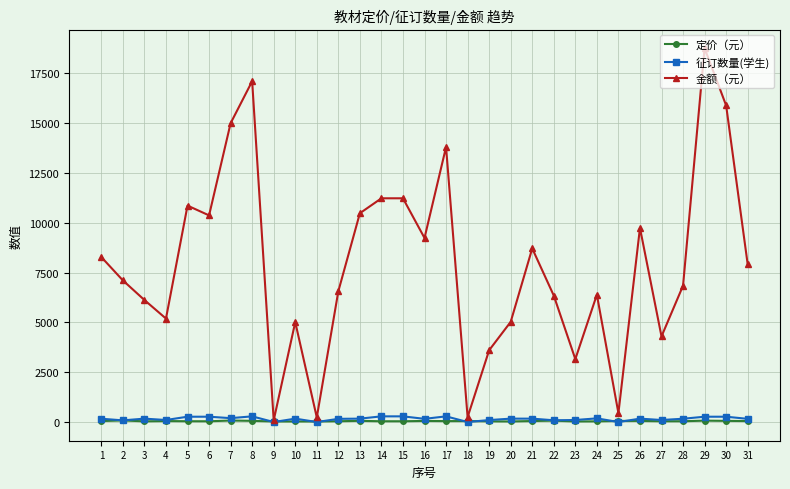

What is the difference between the maximum and minimum values in the 定价（元） series?

50.1